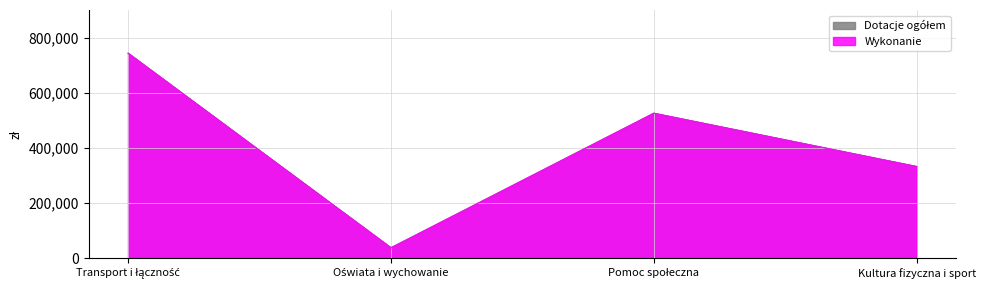

What is the minimum value for Dotacje ogółem?

38633.0